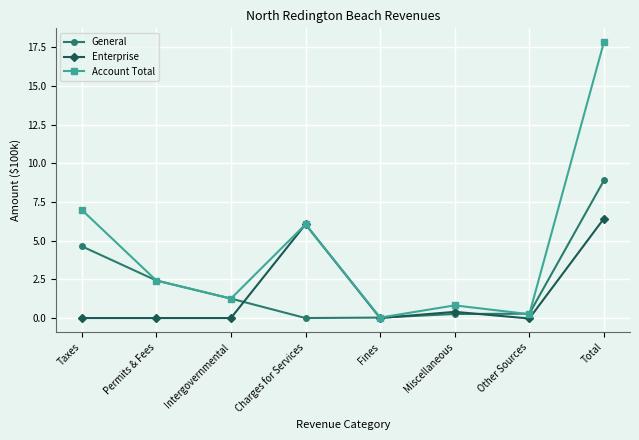

Between Fines and Total, which series saw the biggest shift?

Account Total